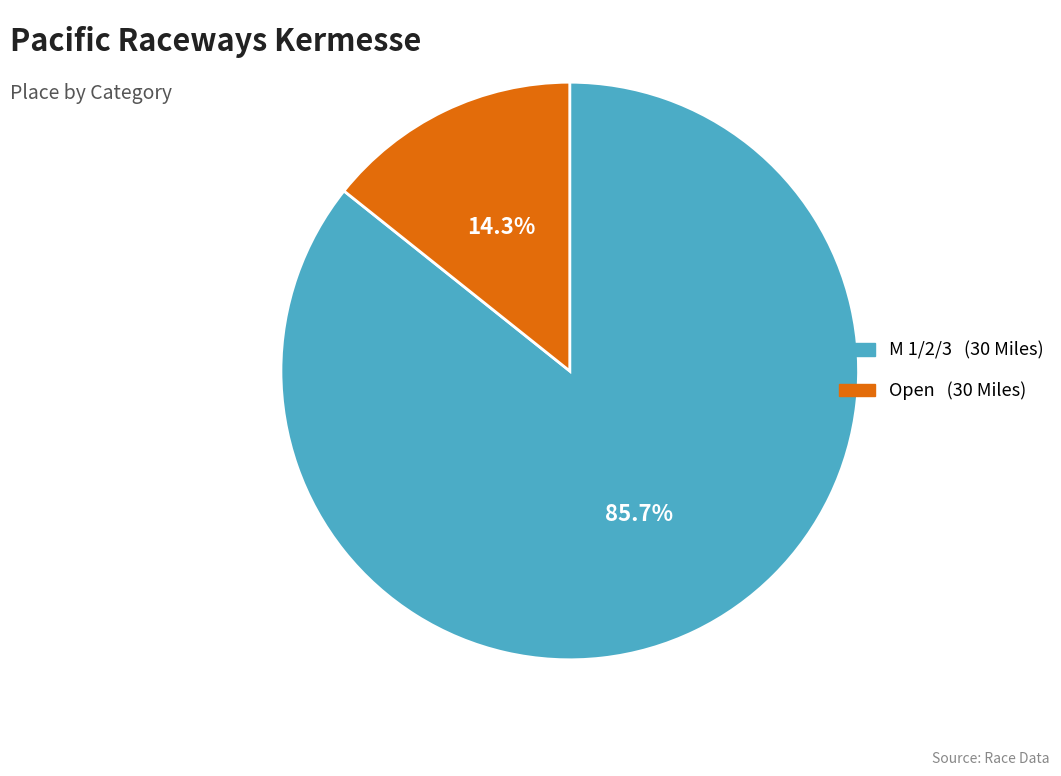

Do M 1/2/3 (30 Miles) and Open (30 Miles) together represent more than half of the pie?

Yes